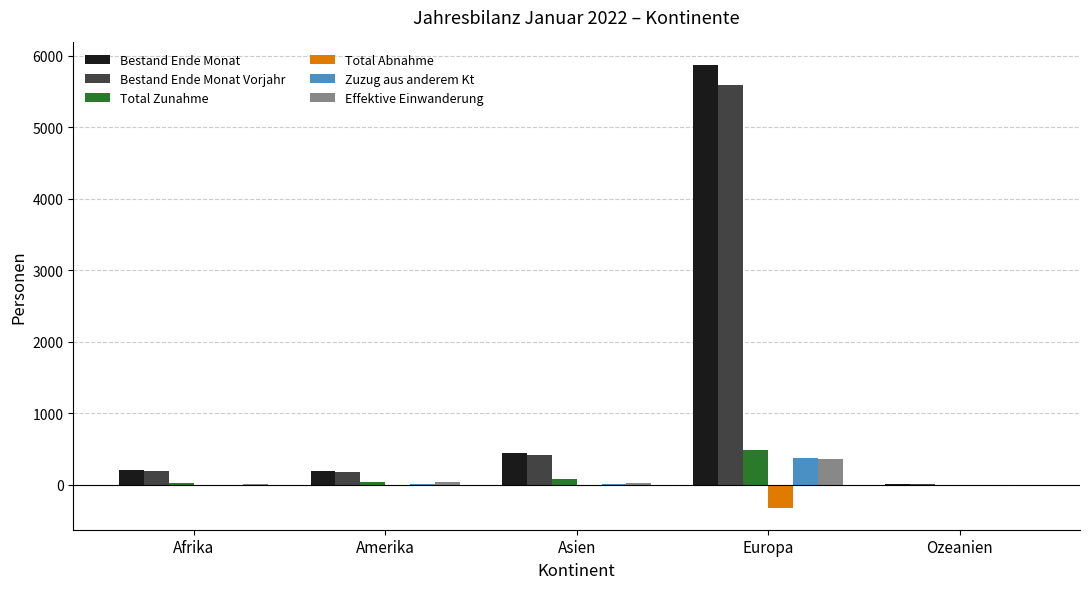

Is it true that Bestand Ende Monat equals 209 at Afrika?

True